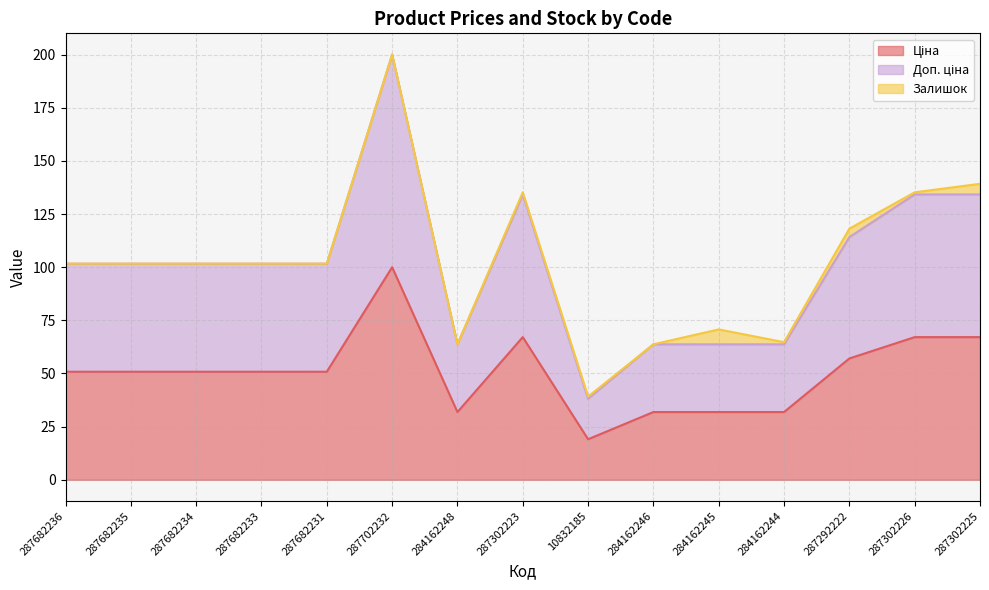

At which category does the chart reach its minimum across all series?

10832185